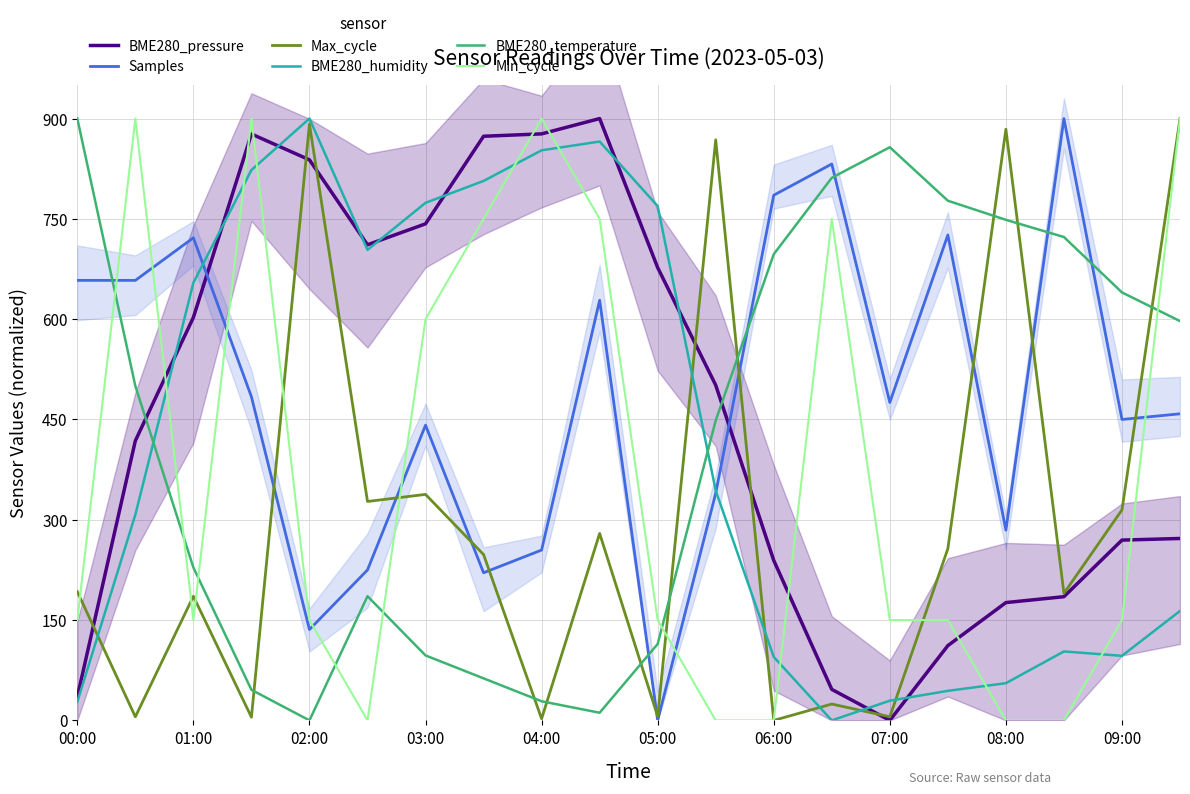

What are all the series names shown in the legend?

BME280_pressure, Samples, Max_cycle, BME280_humidity, BME280_temperature, Min_cycle